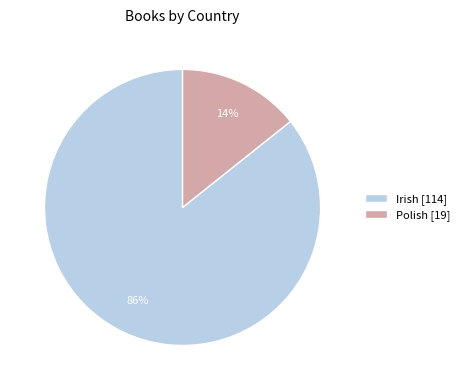

How many segments does this pie chart have?

2